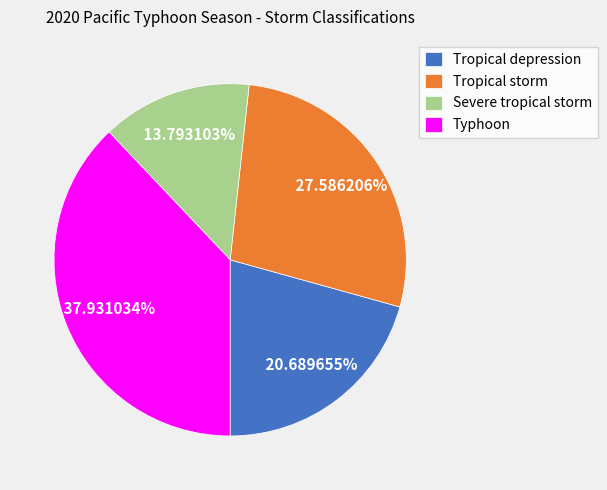

To the nearest percent, what is the difference between the Typhoon and Tropical storm slice percentages?

10%